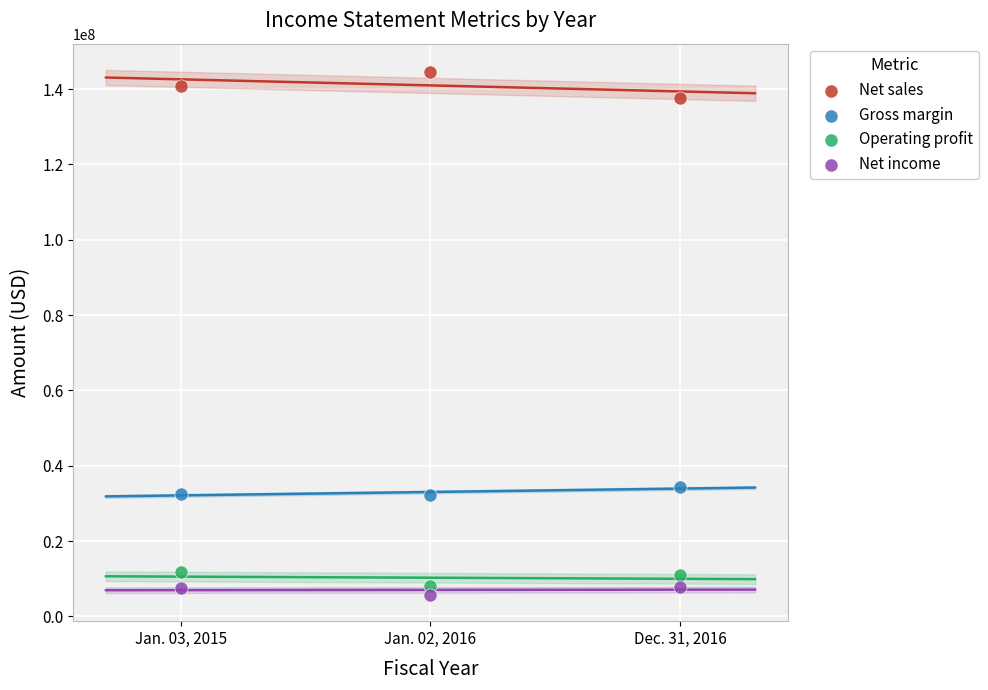

Across all data points, what is the average X value?

2015